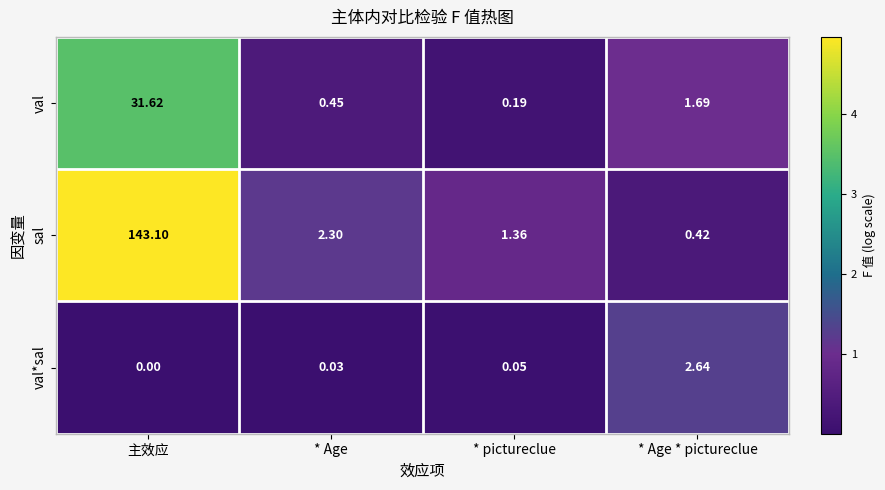

How many data points does each series have?

4